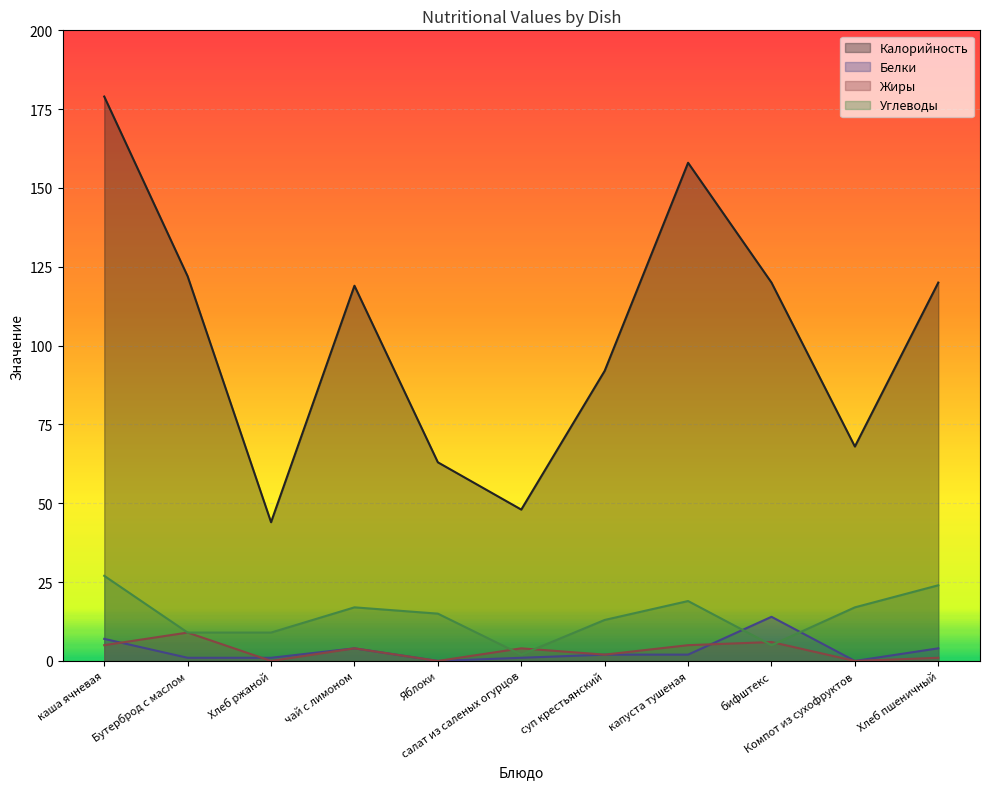

In Белки, how many points are higher than both neighbors (excluding endpoints)?

2